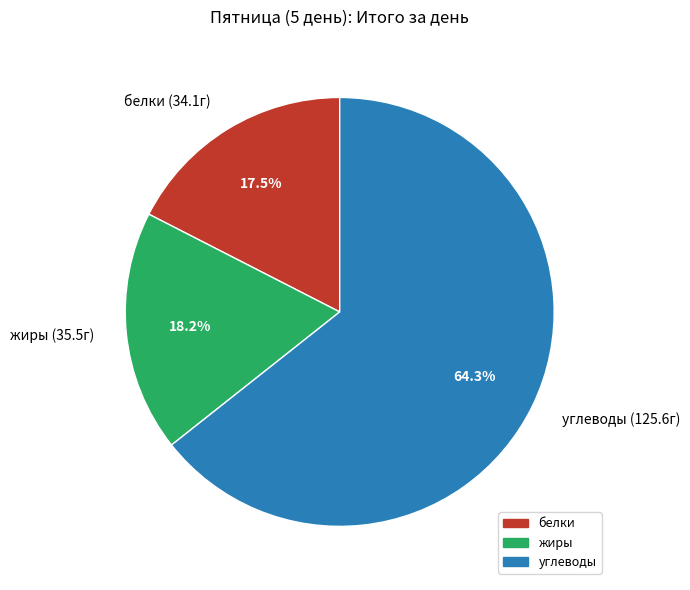

Does углеводы account for over 50% of the chart?

Yes